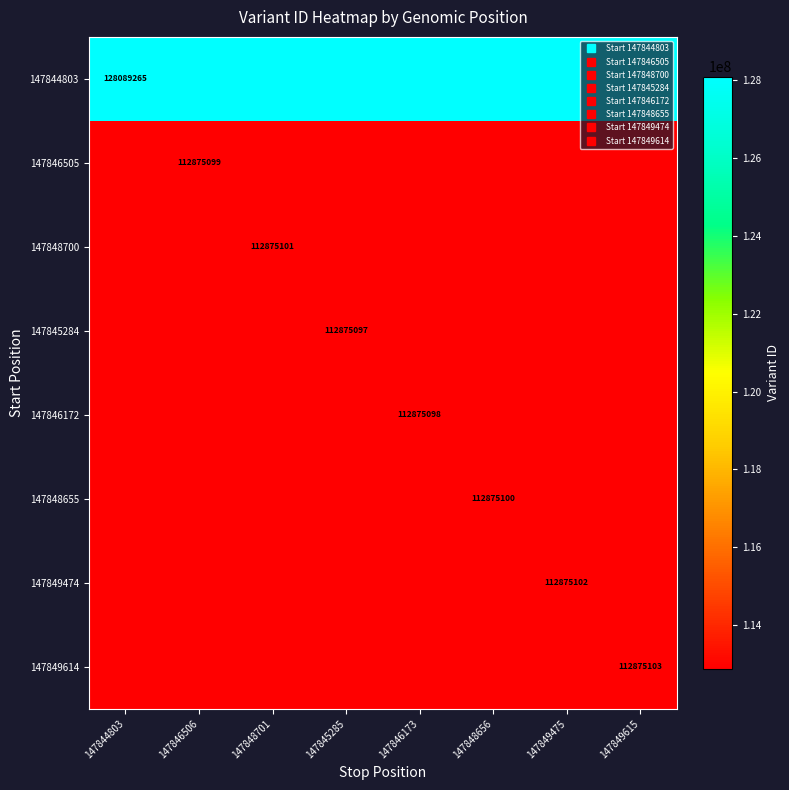

List the series in order of their peak value, highest first.

147844803, 147849614, 147849474, 147848700, 147848655, 147846505, 147846172, 147845284